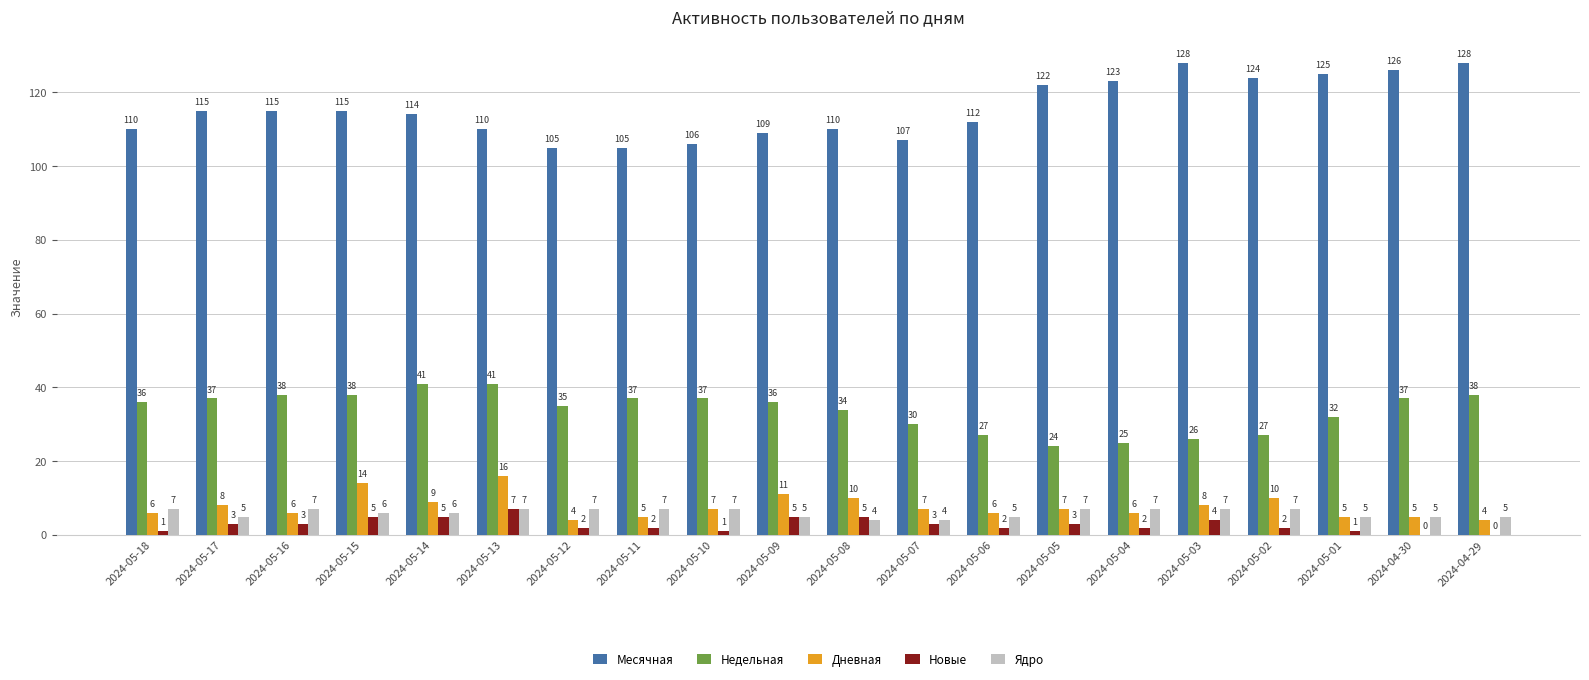

How many data points does each series have?

20